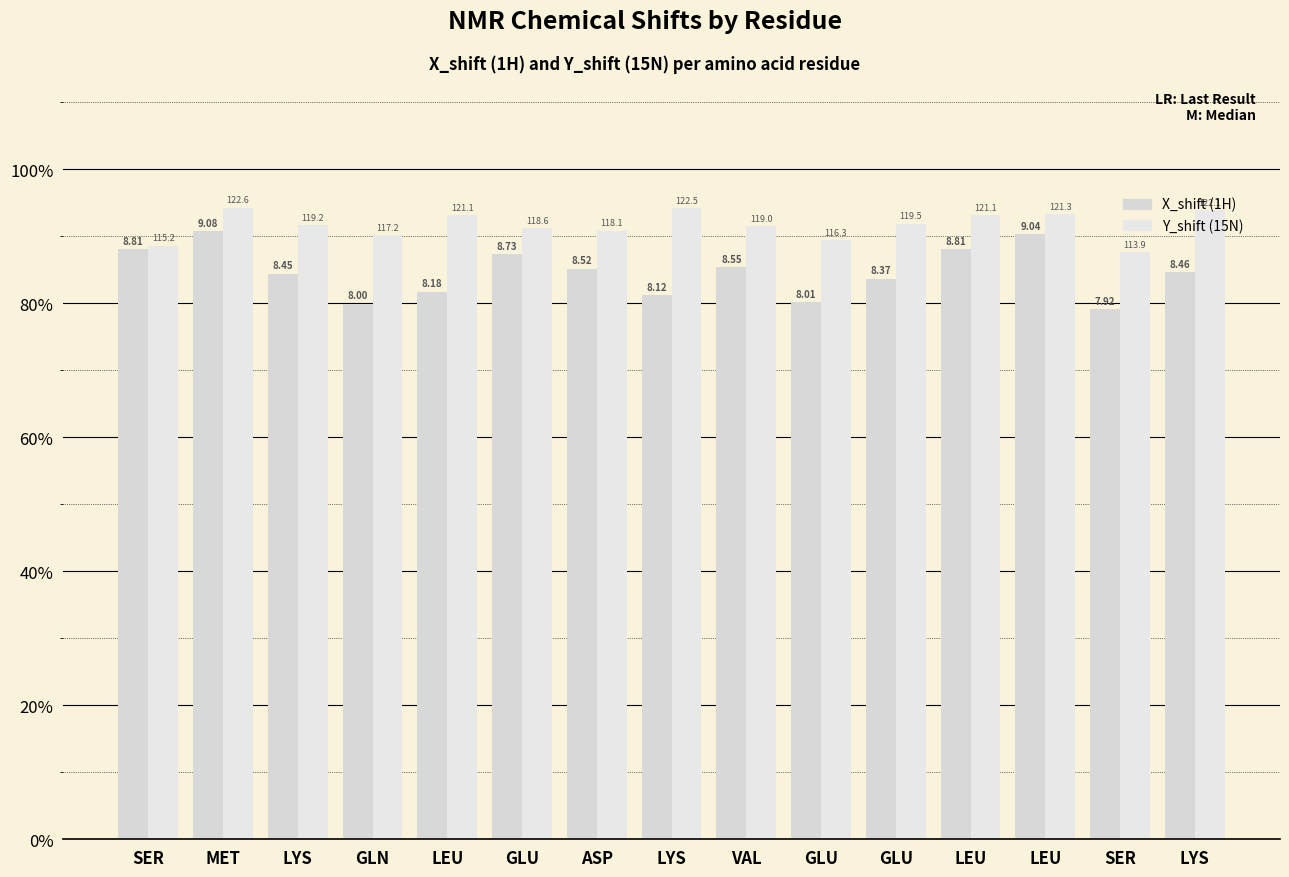

The X_shift (1H) series shows 52.9 at SER. True or false?

False